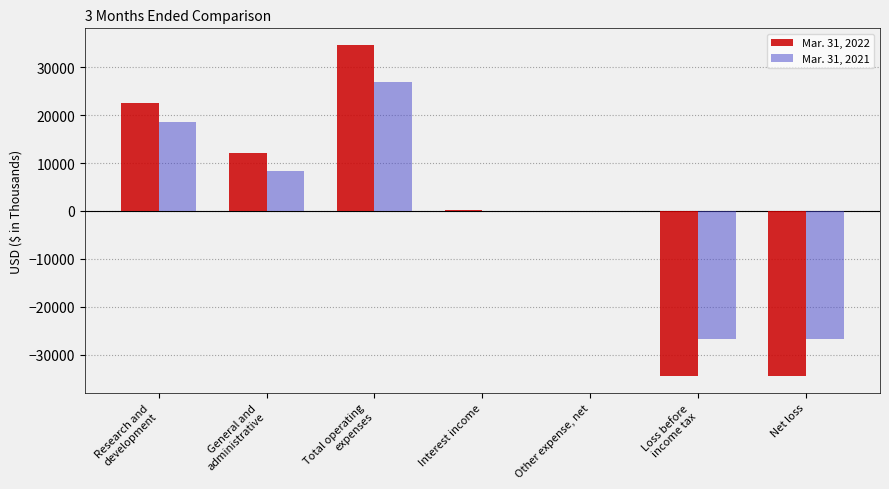

Count the number of categories in the chart.

7